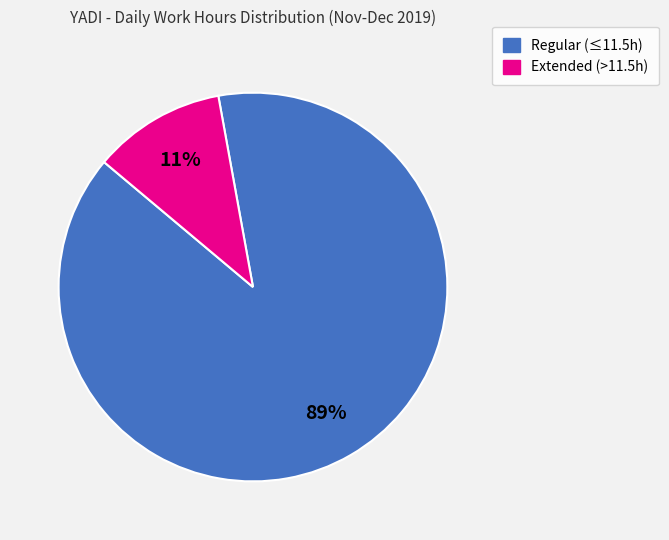

To the nearest percent, what is the difference between the largest and smallest slice percentages?

78%